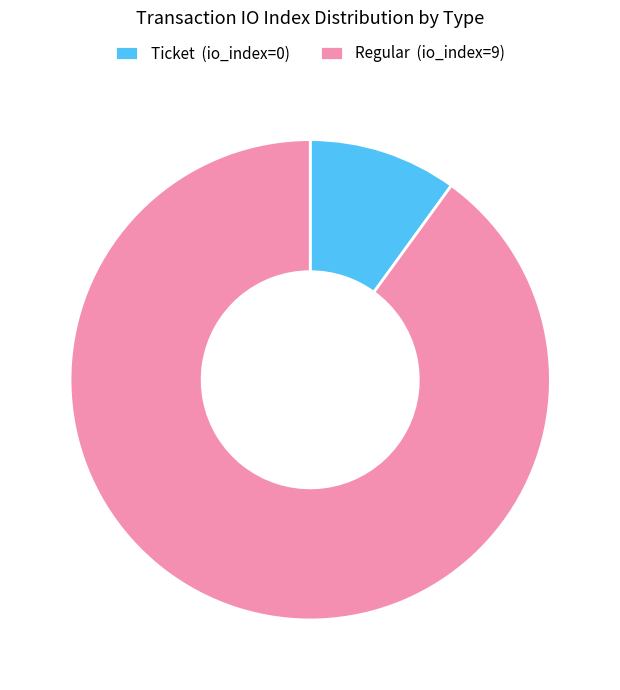

Between Ticket (io_index=0) and Regular (io_index=9), which is larger?

Regular (io_index=9)